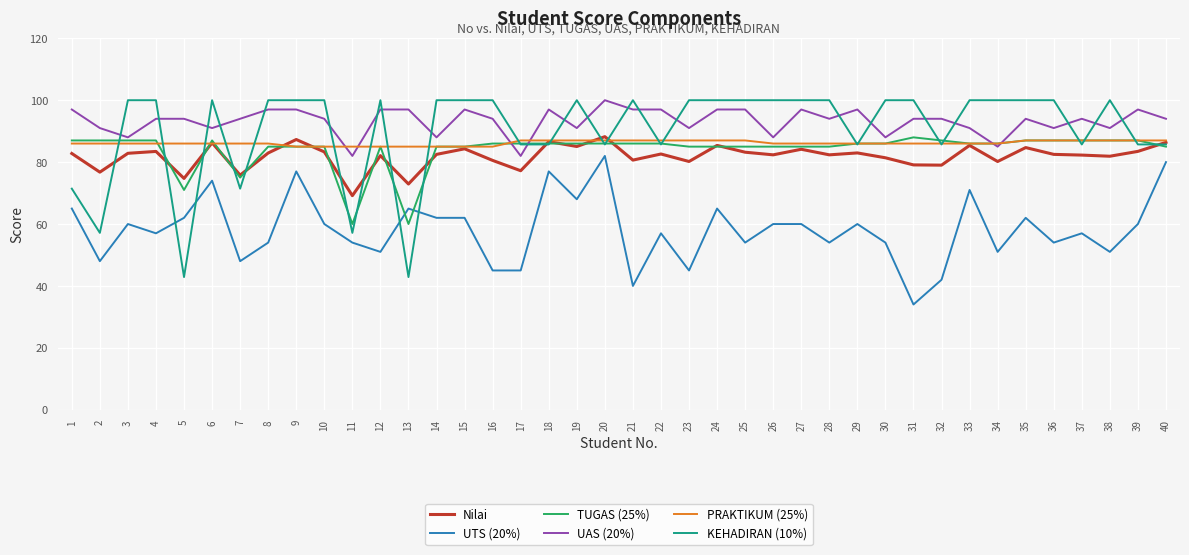

The value of Nilai at 26 is 19.6. True or false?

False